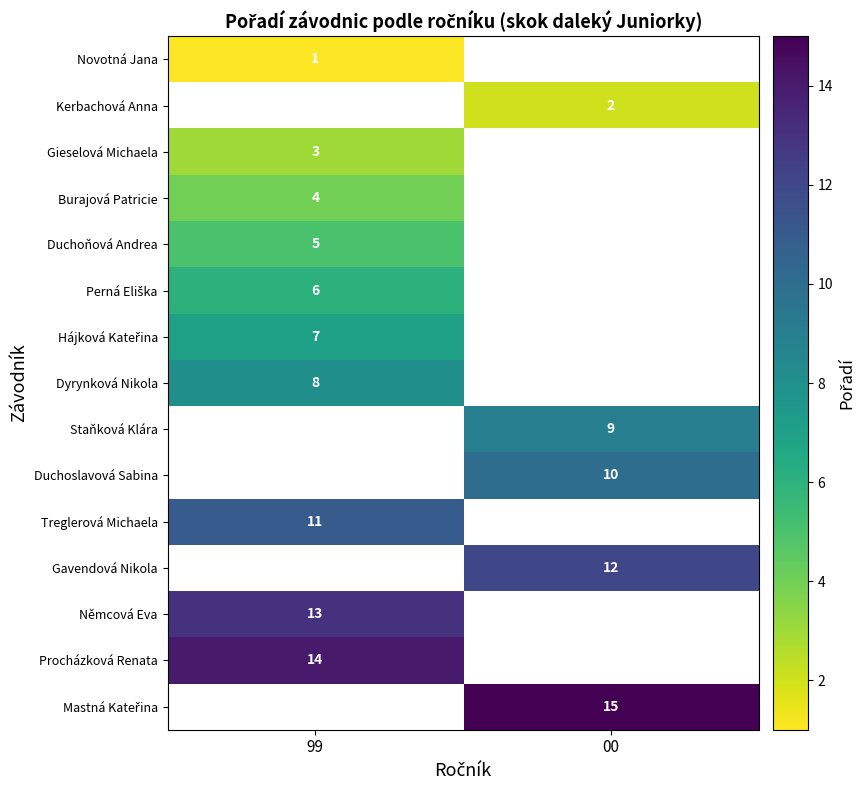

The value of Dyrynková Nikola at 99 is 12.3. True or false?

False